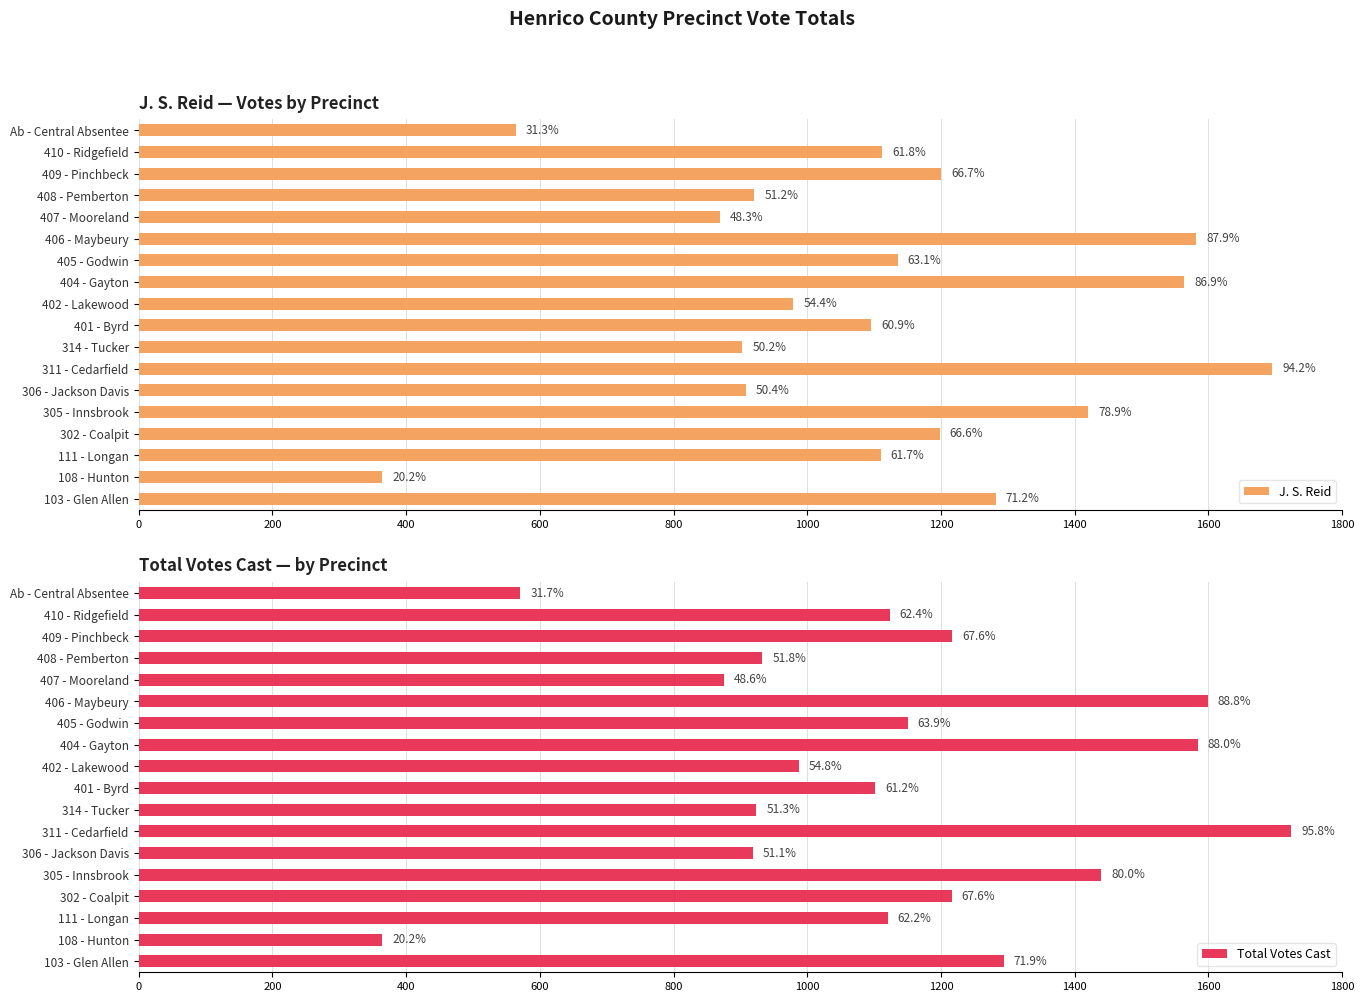

List the series in order of their peak value, lowest first.

J. S. Reid, Total Votes Cast